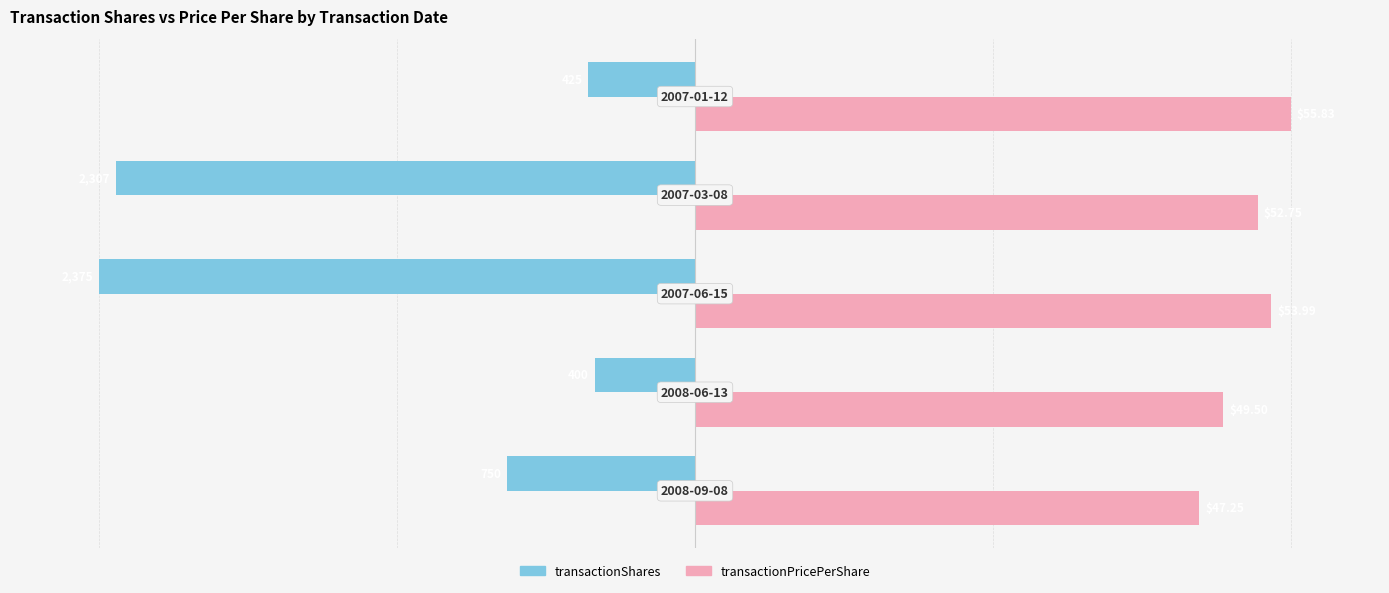

What are all the series names shown in the legend?

transactionShares, transactionPricePerShare